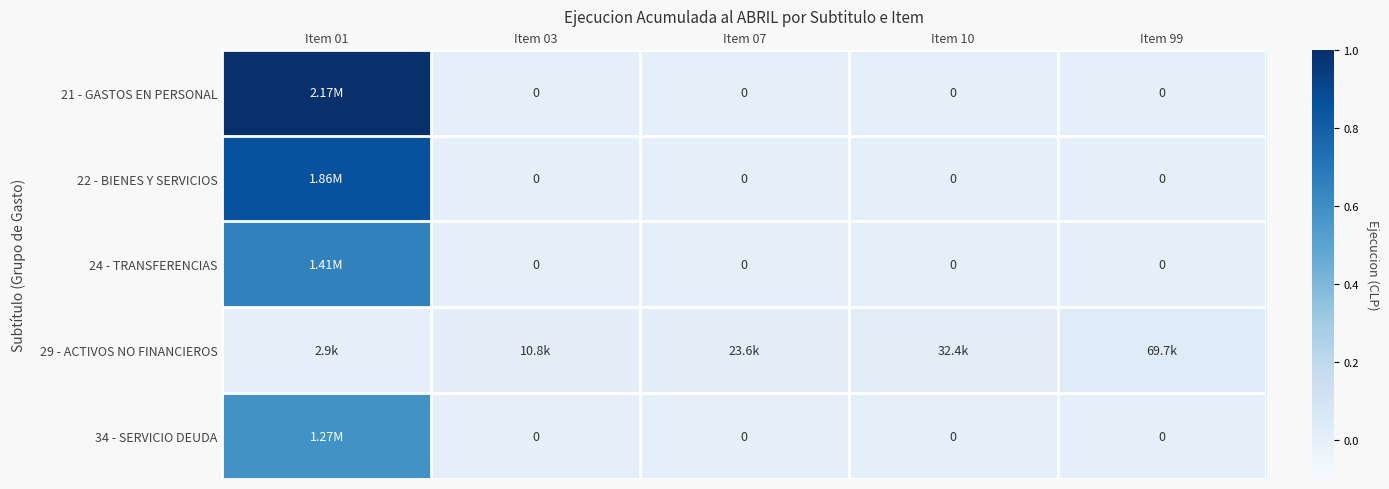

How many categories are shown in the chart?

5